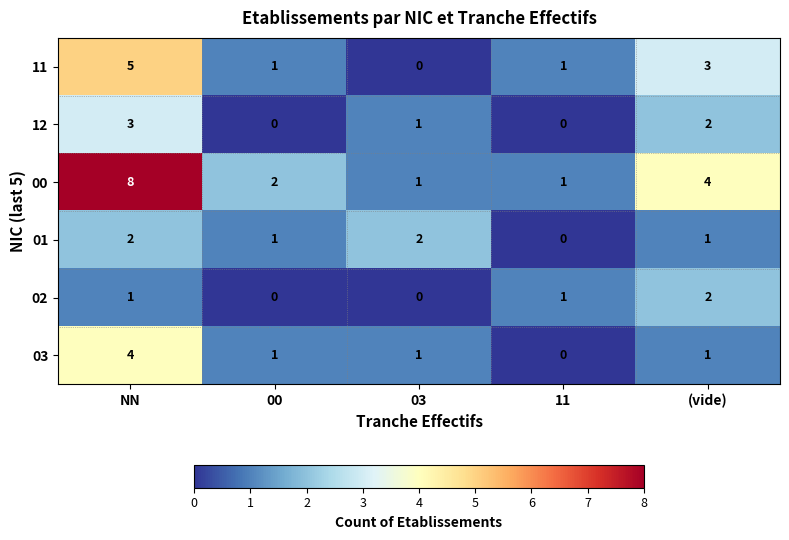

At NN, list the series in order from smallest to largest.

02, 01, 12, 03, 11, 00